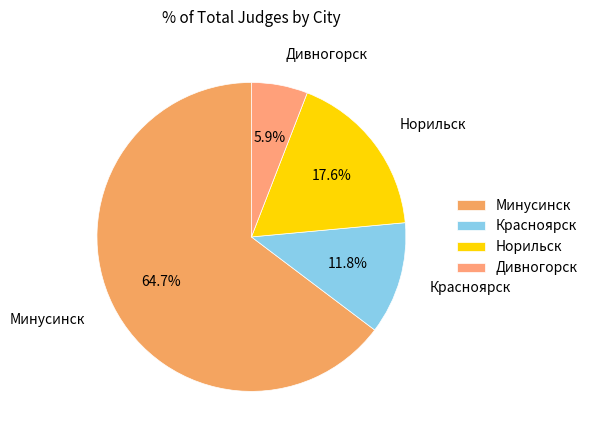

Is it true that Минусинск is 54% of the pie?

False